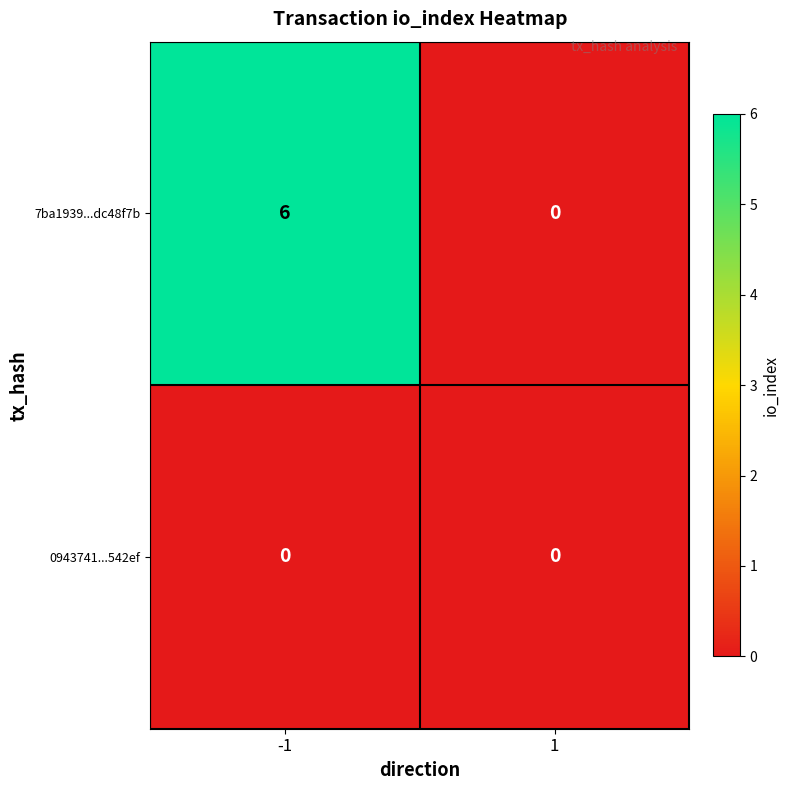

Is it true that 0943741...542ef equals 0 at -1?

True